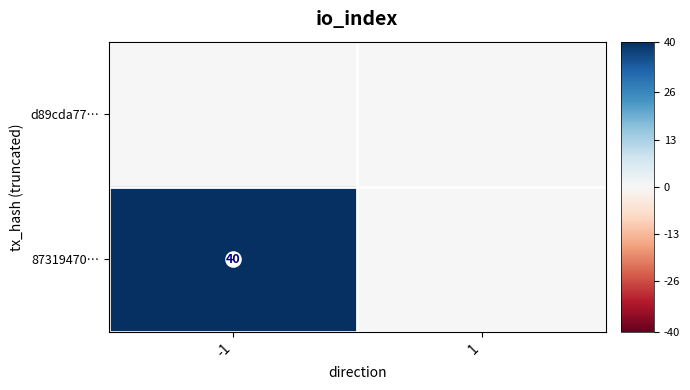

What is the approximate value of 87319470… at -1, to the nearest 5?

40